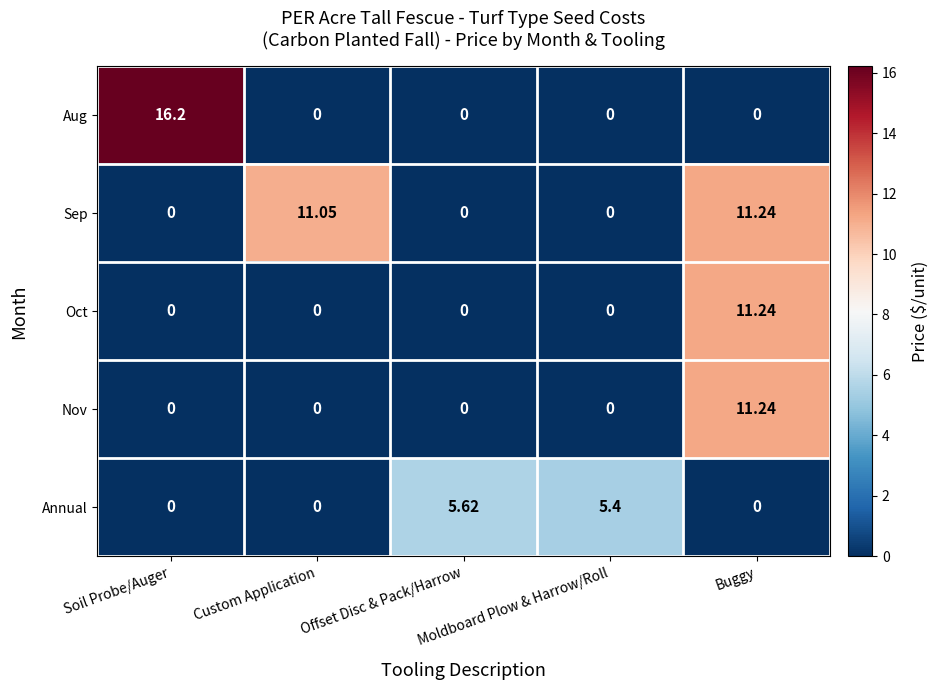

Which series has the largest total across all categories?

Sep